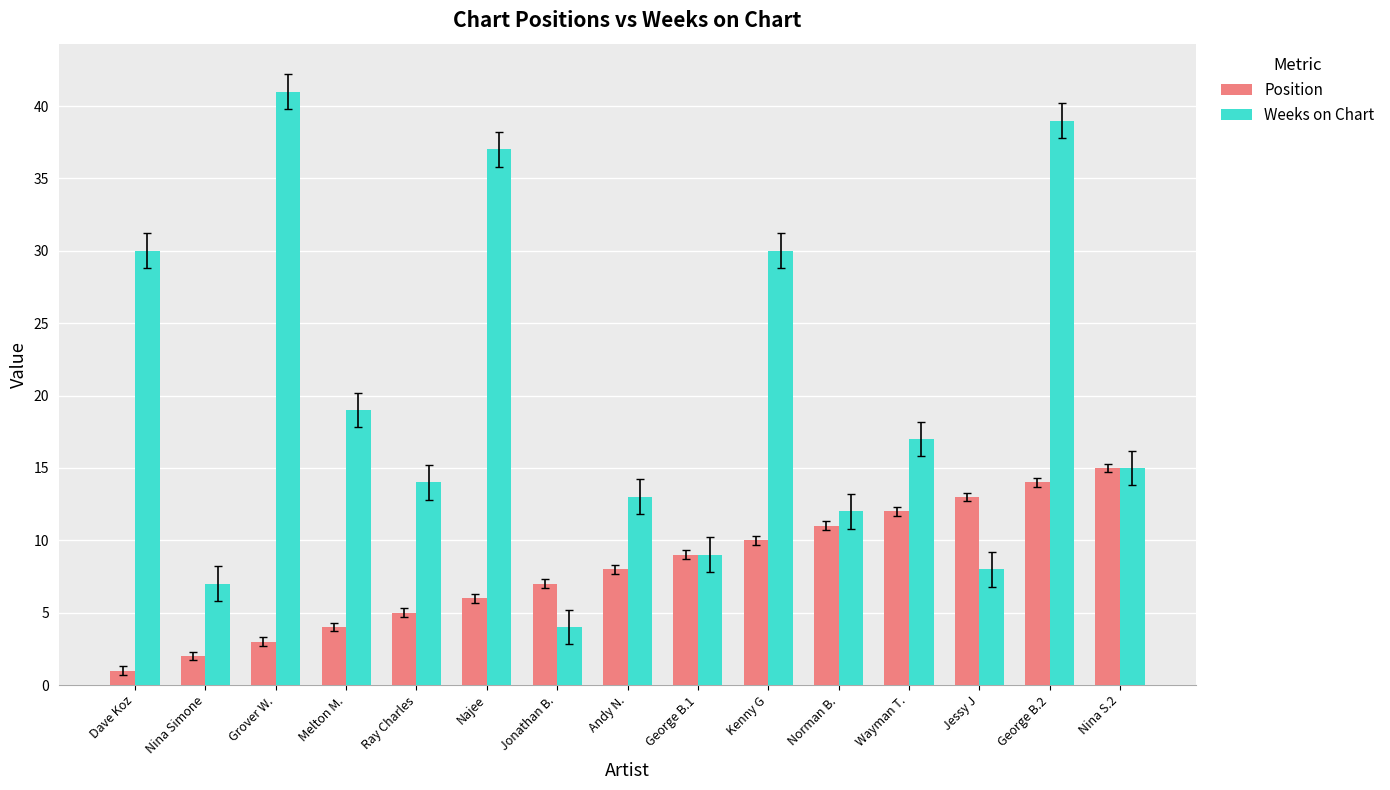

Reading left to right, list all the values displayed in this chart.

Position: 1	2	3	4	5	6	7	8	9	10	11	12	13	14	15
Weeks on Chart: 30	7	41	19	14	37	4	13	9	30	12	17	8	39	15